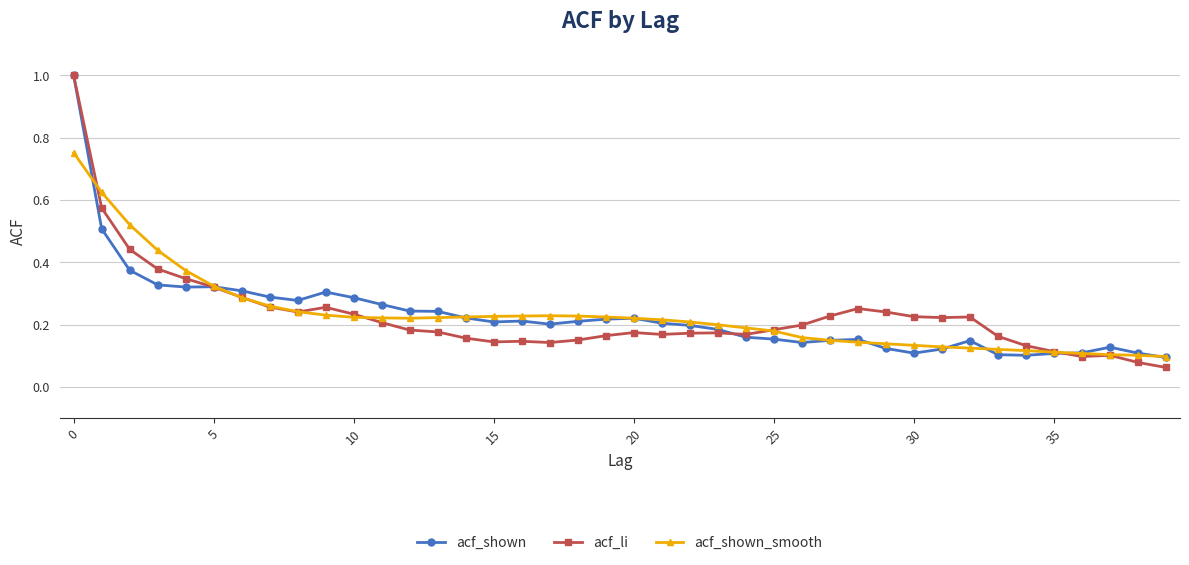

True or false: acf_li has more than 1 interior local peaks.

True